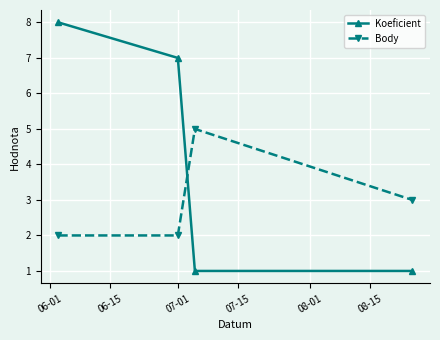

Which series has the largest total across all categories?

Koeficient